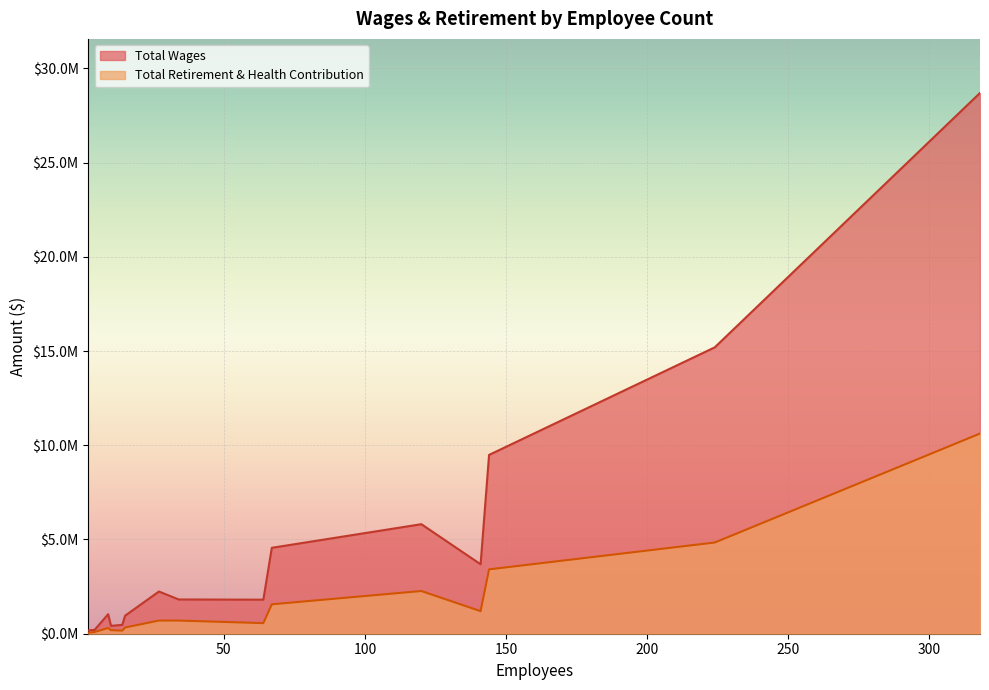

List the labels in order of Total Wages value, largest first.

318, 224, 144, 120, 67, 141, 27, 34, 64, 9, 15, 14, 10, 4, 2, 4